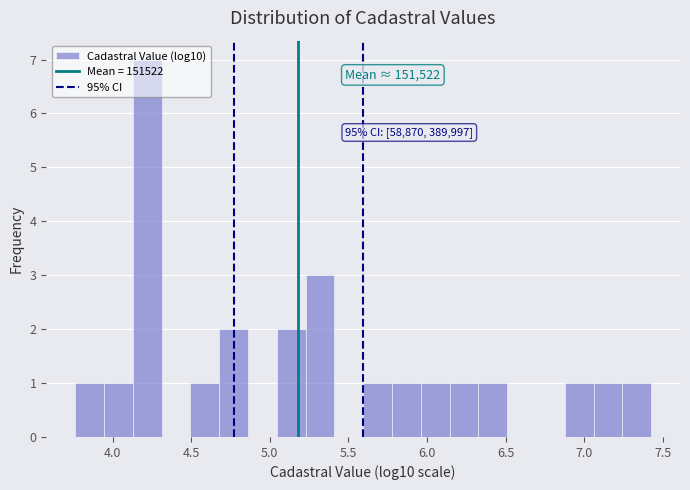

Around what value on the x-axis is the tallest bar? Give the approximate position of its centre, as read against the axis.

4.20